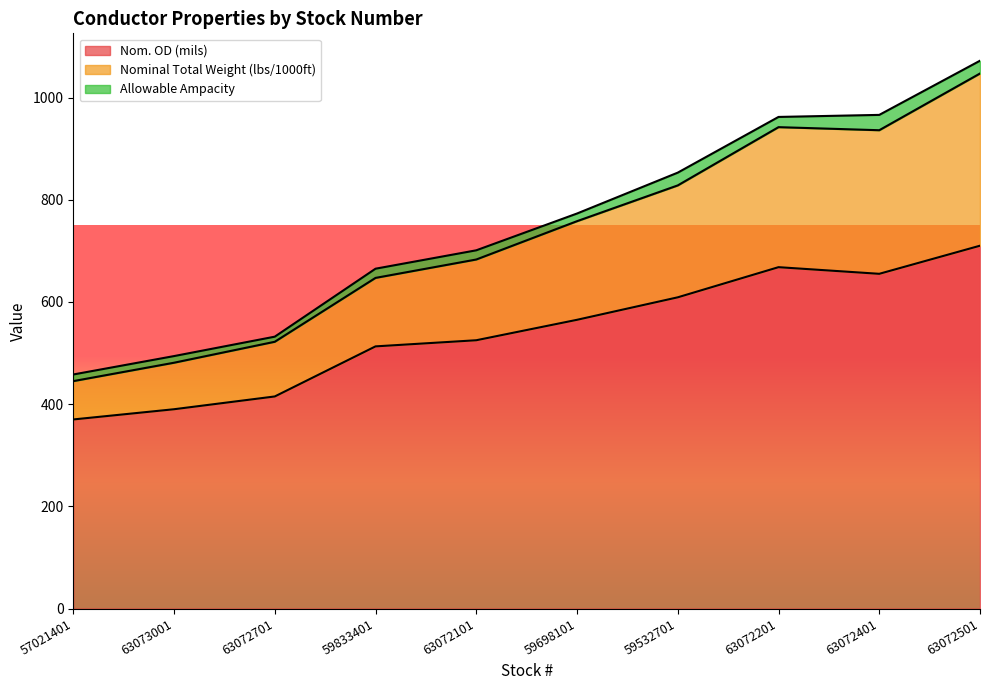

What is the total value across all series at 63072401?

966